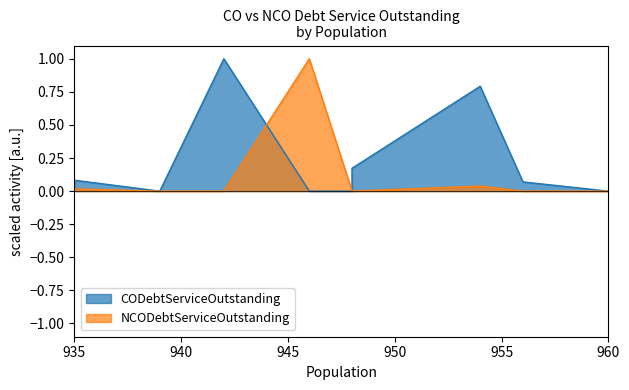

Which series has the largest range (max minus min)?

CODebtServiceOutstanding